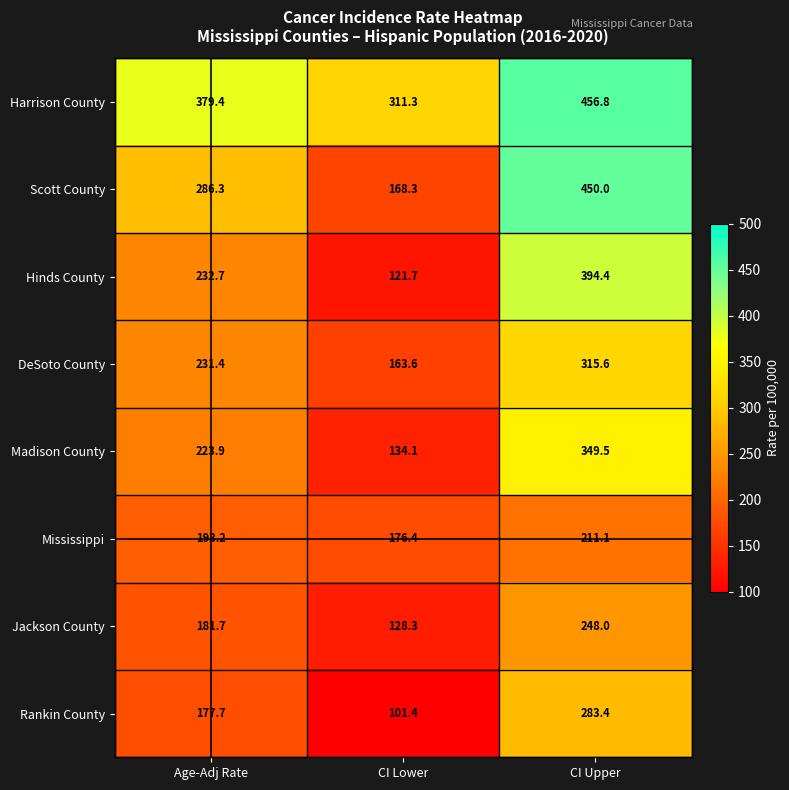

Reading right to left, what are all the values shown in this chart?

Harrison County: CI Upper=456.8	CI Lower=311.3	Age-Adj Rate=379.4
Scott County: CI Upper=450.0	CI Lower=168.3	Age-Adj Rate=286.3
Hinds County: CI Upper=394.4	CI Lower=121.7	Age-Adj Rate=232.7
DeSoto County: CI Upper=315.6	CI Lower=163.6	Age-Adj Rate=231.4
Madison County: CI Upper=349.5	CI Lower=134.1	Age-Adj Rate=223.9
Mississippi: CI Upper=211.1	CI Lower=176.4	Age-Adj Rate=193.2
Jackson County: CI Upper=248.0	CI Lower=128.3	Age-Adj Rate=181.7
Rankin County: CI Upper=283.4	CI Lower=101.4	Age-Adj Rate=177.7